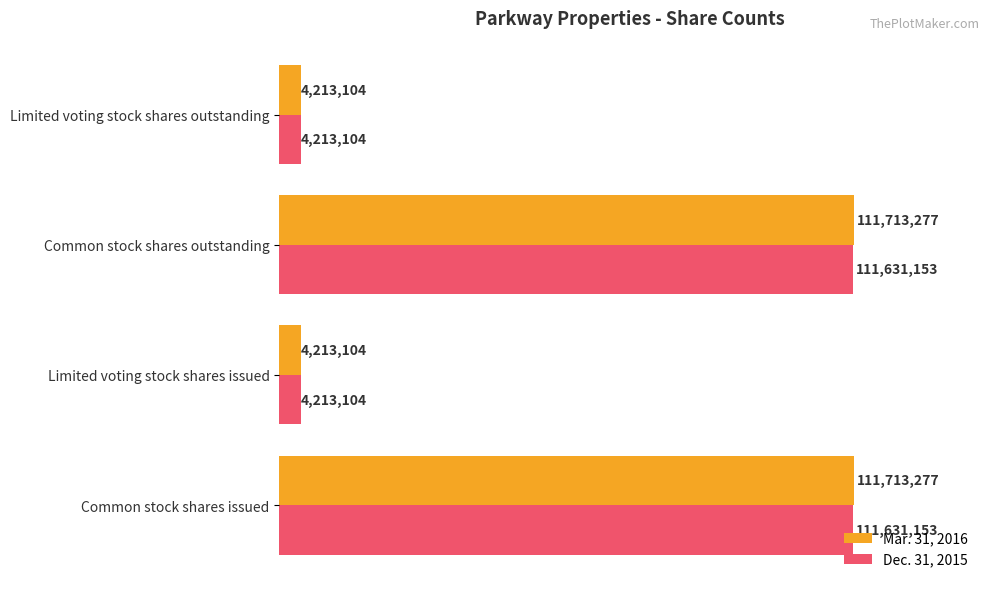

List the series in order of their peak value, lowest first.

Dec. 31, 2015, Mar. 31, 2016